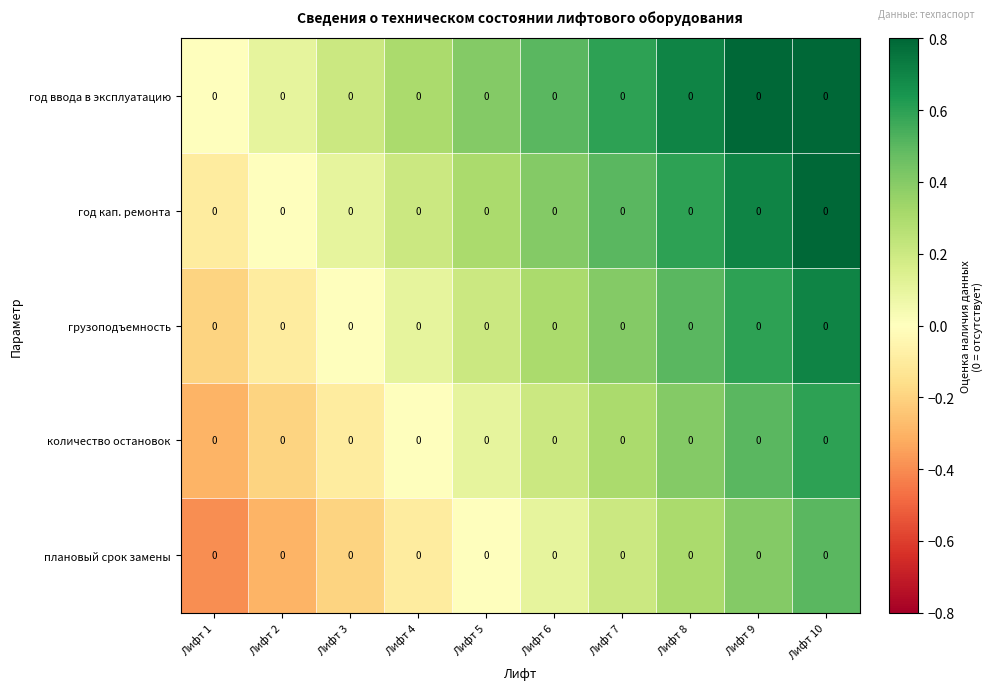

At which category is the sum across all series the highest?

Лифт 10